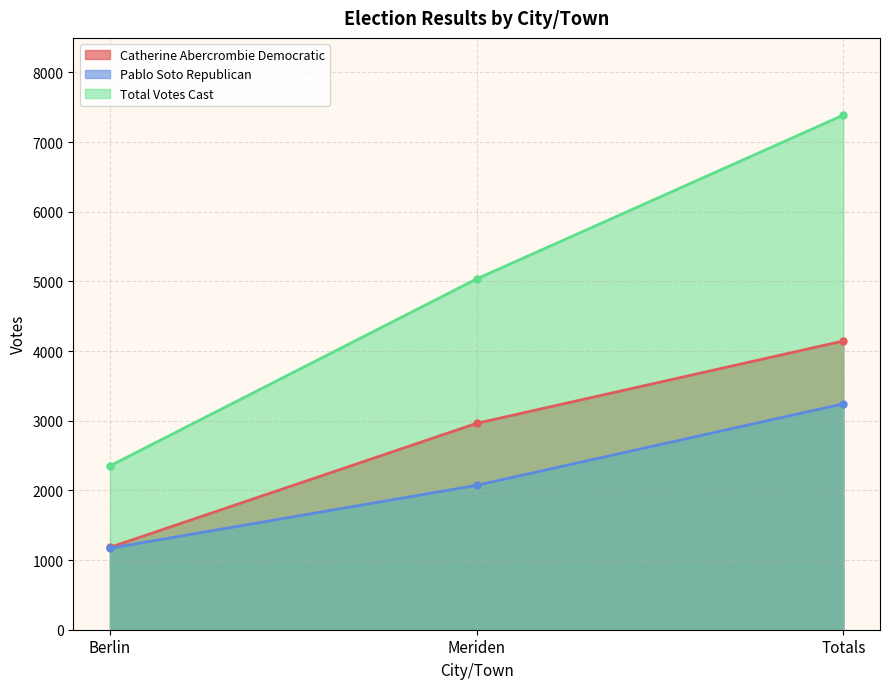

Is the value of Pablo Soto Republican at Meriden greater than the value of Total Votes Cast at Meriden?

No